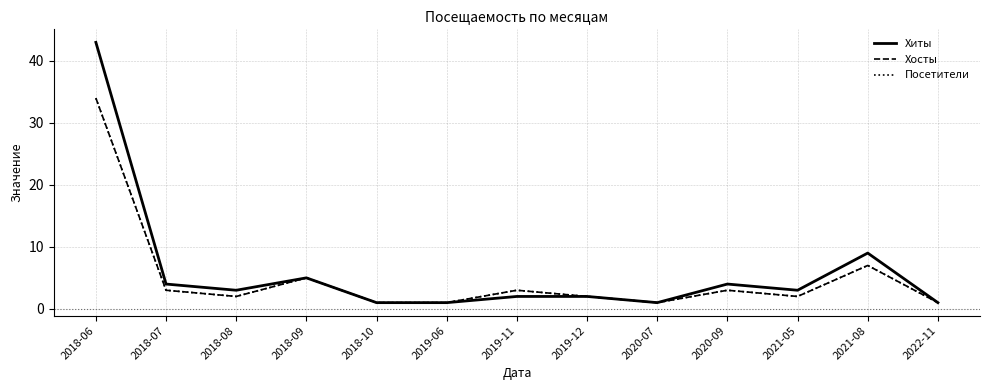

Reading left to right, what are all the values shown in this chart?

Хиты: 43	4	3	5	1	1	2	2	1	4	3	9	1
Хосты: 34	3	2	5	1	1	3	2	1	3	2	7	1
Посетители: 34	3	2	5	1	1	3	2	1	3	2	7	1